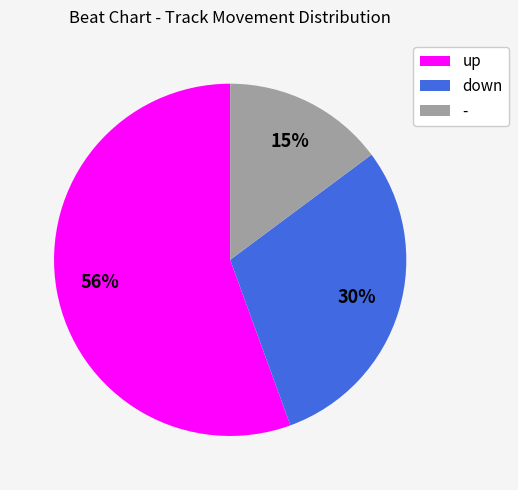

True or false: down accounts for 30% of the total.

True